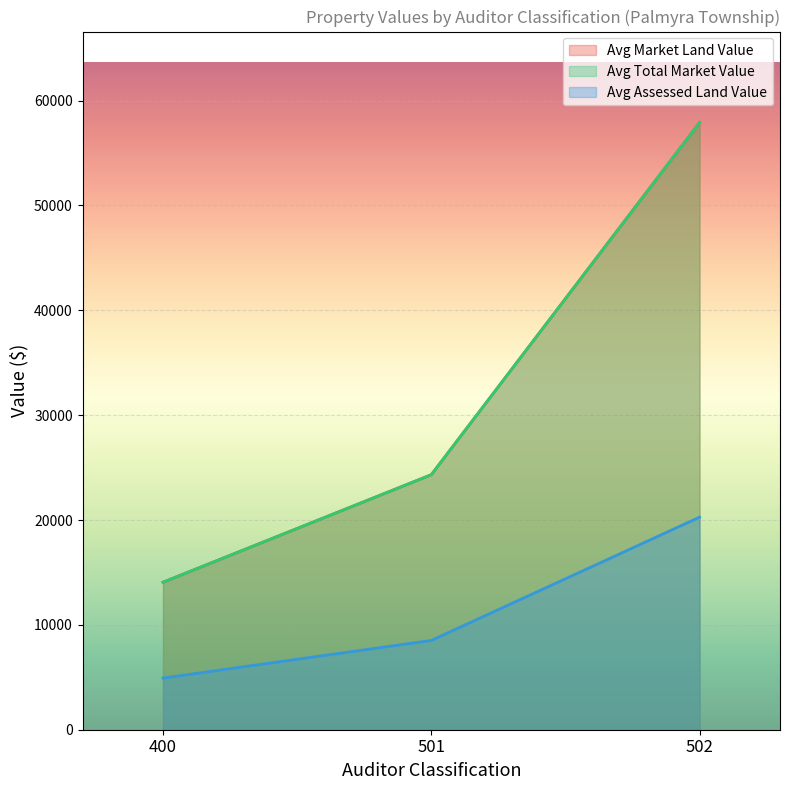

Where is Avg Total Market Value nearest to the value 32100?

501